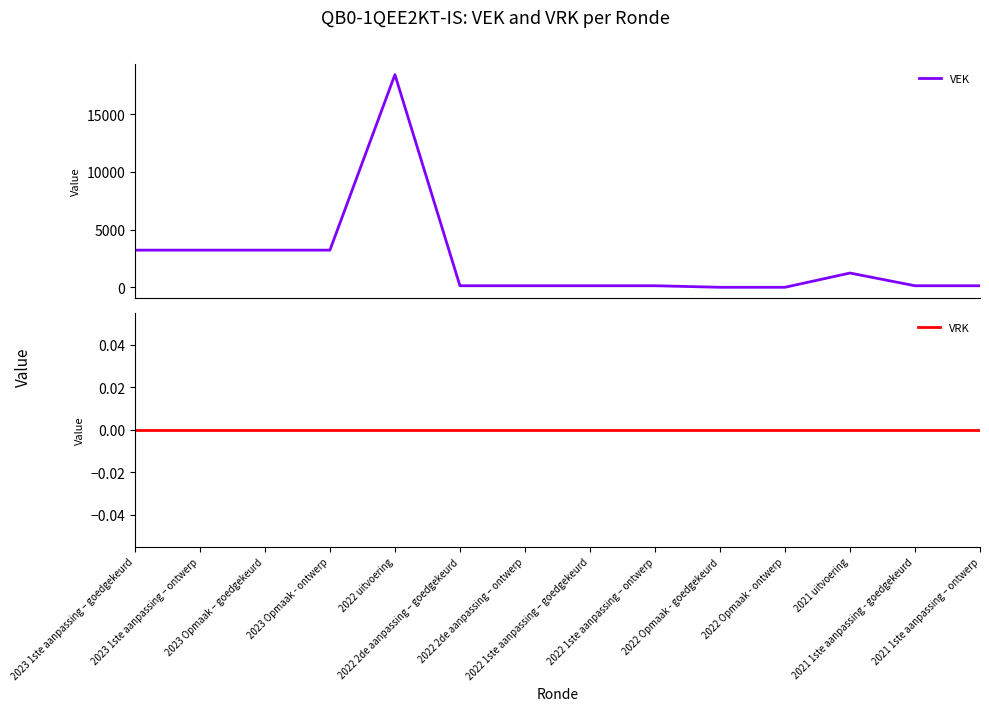

How many lines are shown in the chart?

2